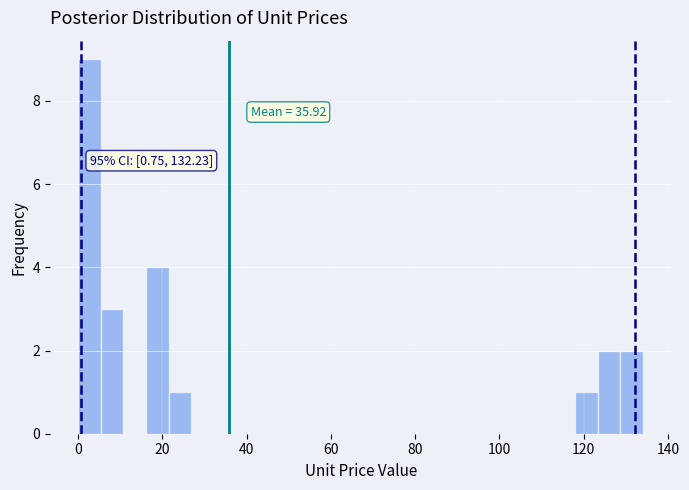

Around what value on the x-axis is the tallest bar? Give the approximate position of its centre, as read against the axis.

2